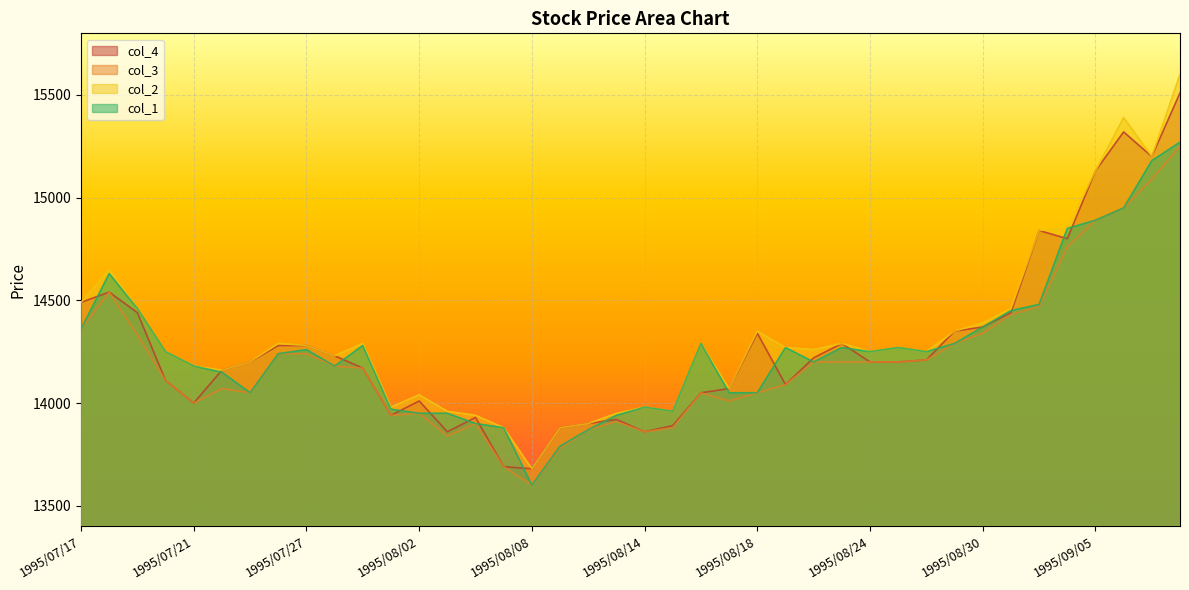

True or false: col_2 and col_1 intersect in this chart.

False